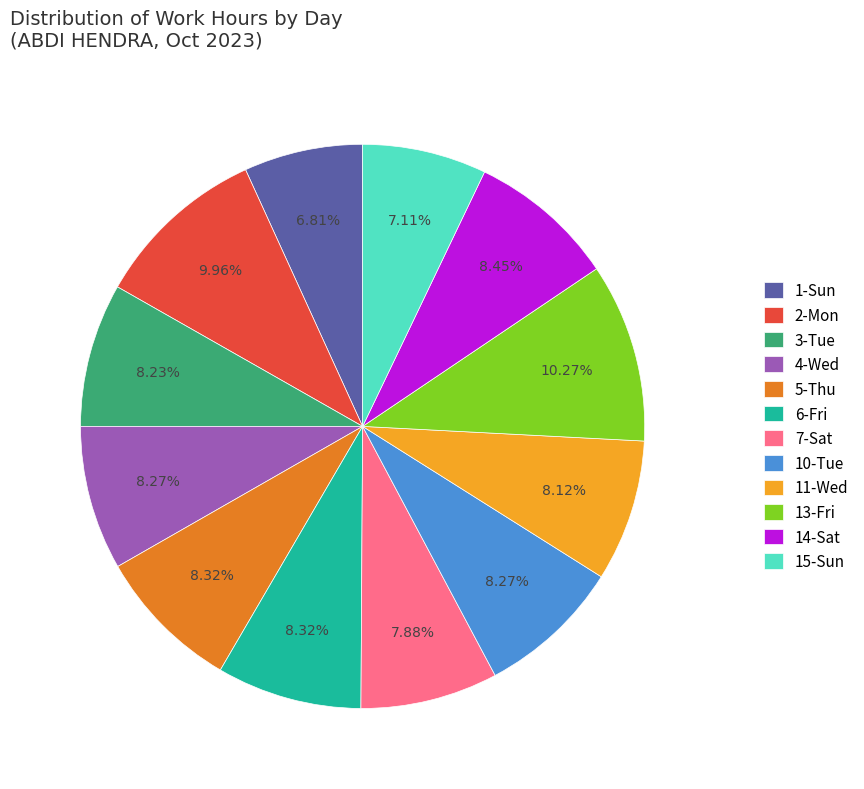

True or false: 1-Sun accounts for 17% of the total.

False